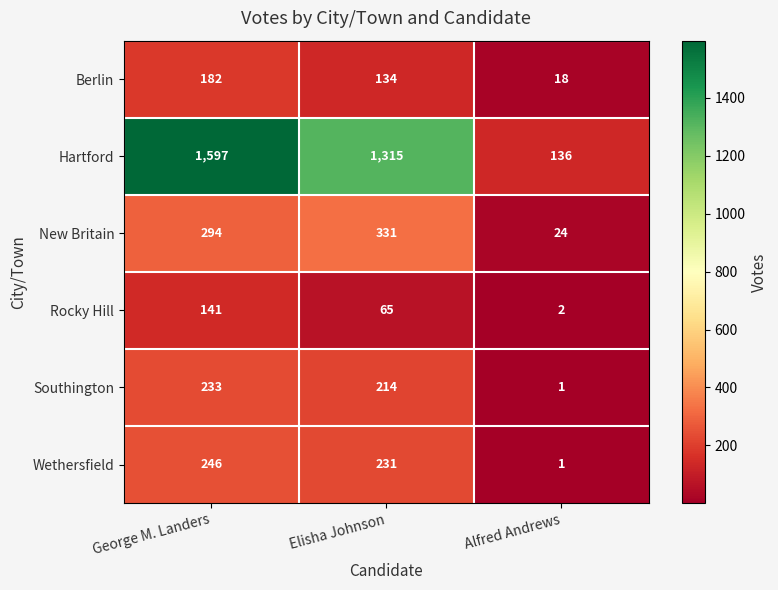

Is it true that New Britain equals 294 at George M. Landers?

True